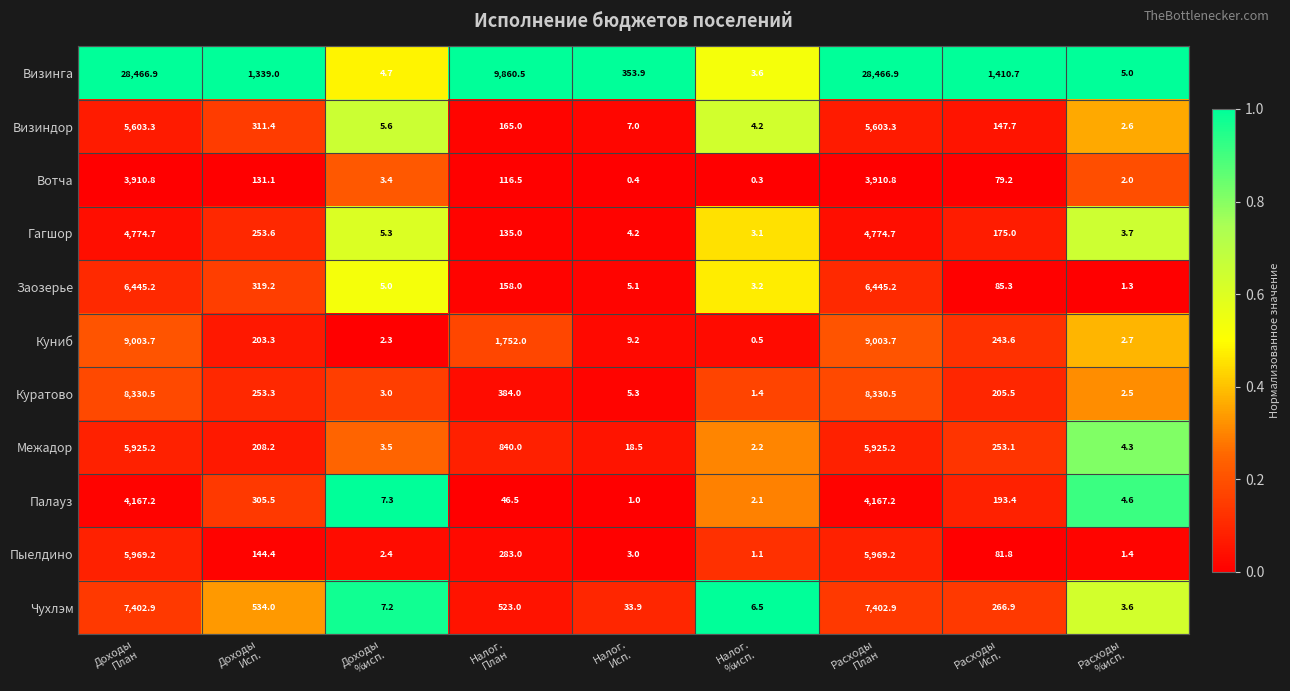

What is the sum of all Куратово values?

17516.0